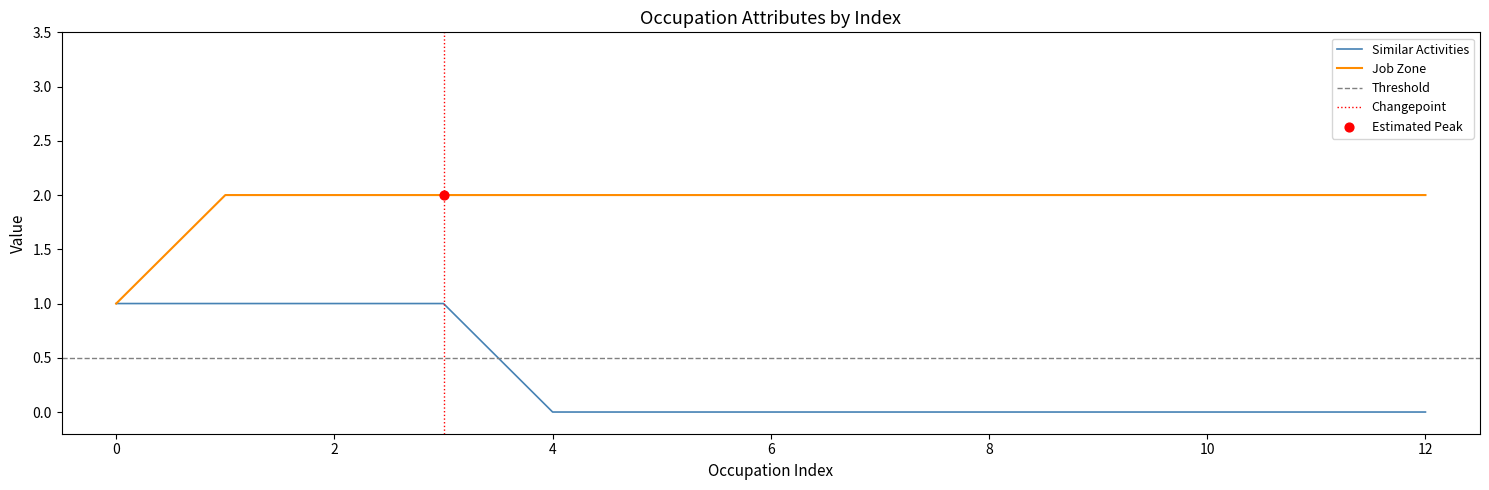

Is the value of Similar Activities at 0 greater than the value of Job Zone at 8?

No